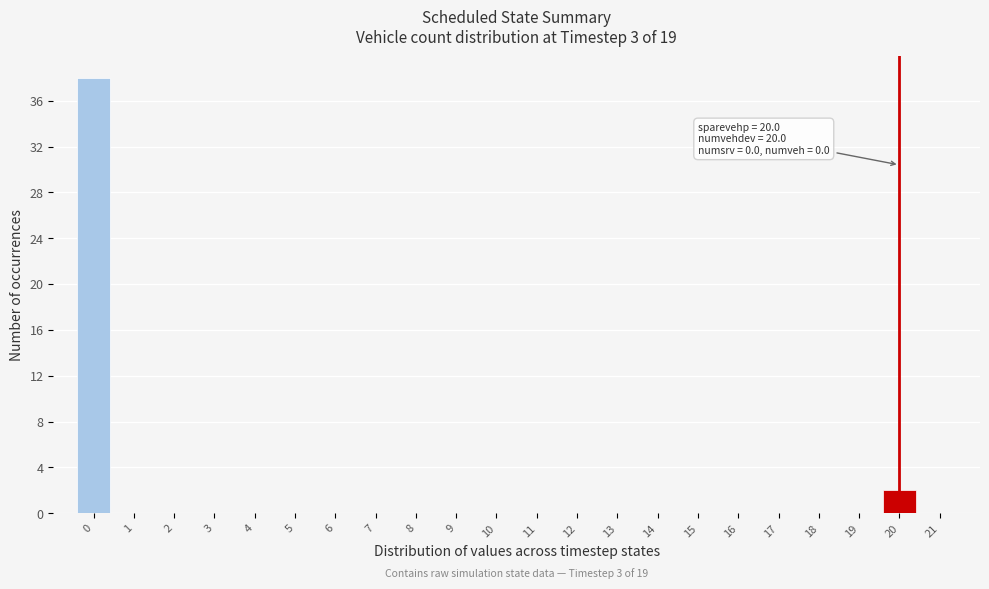

Which range on the x-axis has the tallest bar?

-0.5 to 0.5